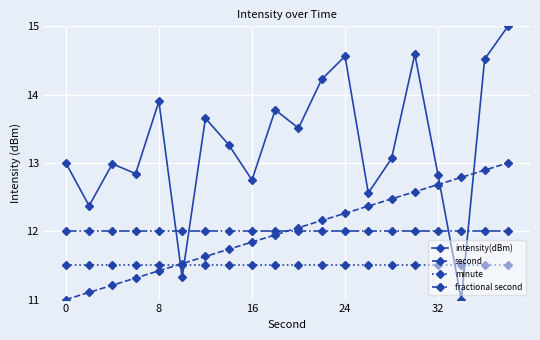

Which series has the widest spread of values?

intensity(dBm)